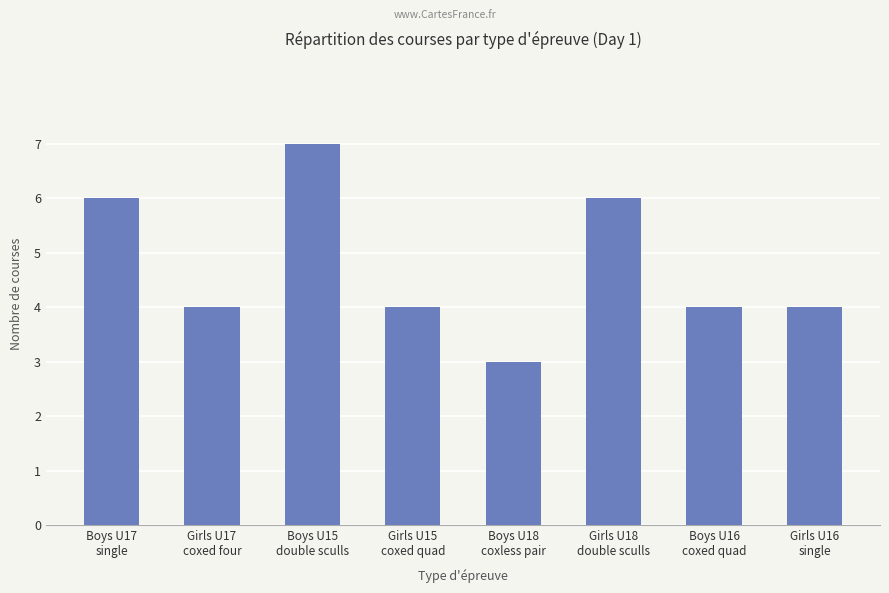

Does the chart contain stacked bars?

No